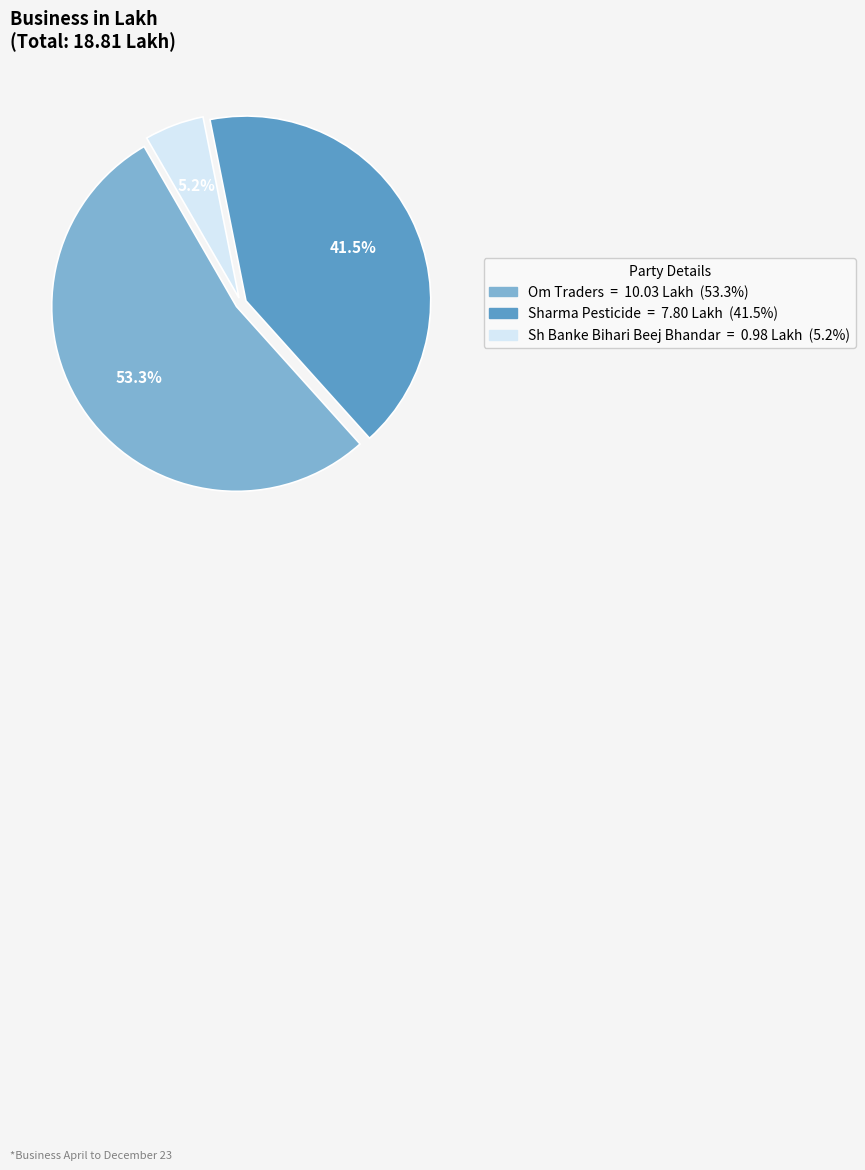

How many segments does this pie chart have?

3